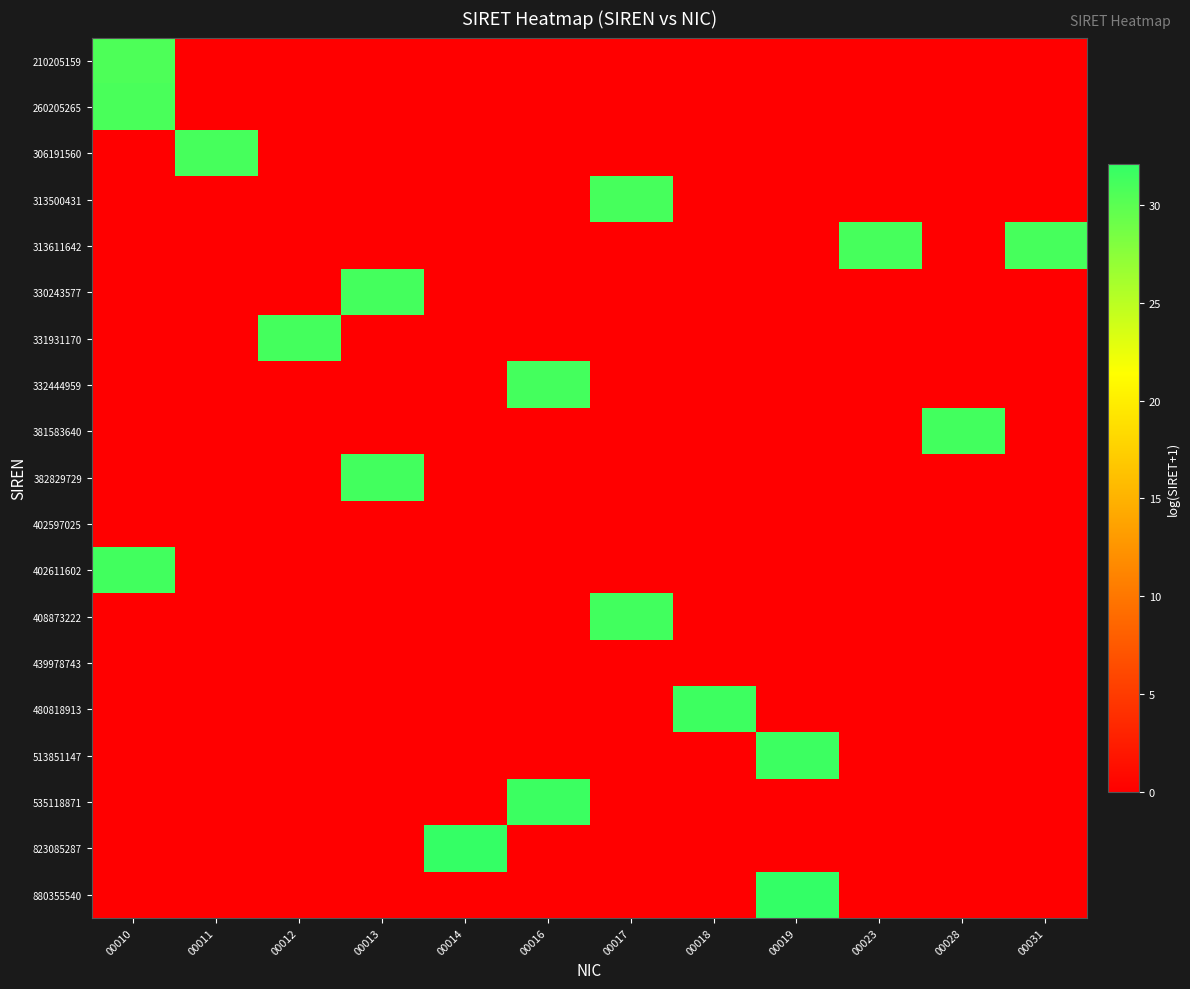

Between 00028 and 00012, which is larger?

00028